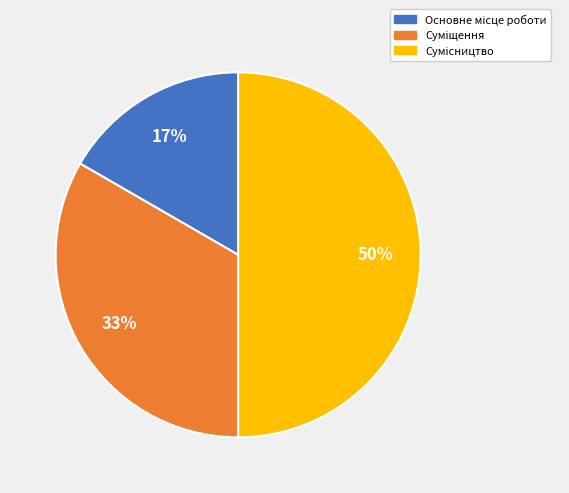

To the nearest percent, what is the difference between the largest and smallest slice percentages?

33%